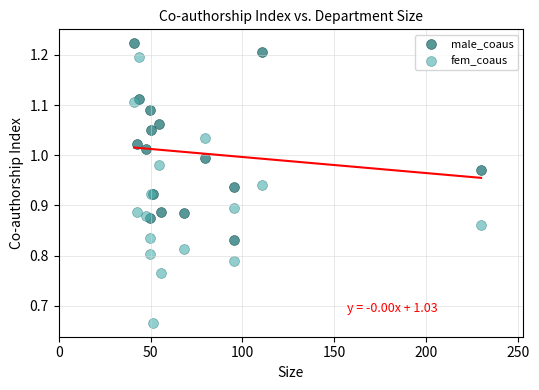

Which series contains the highest Y value?

male_coaus